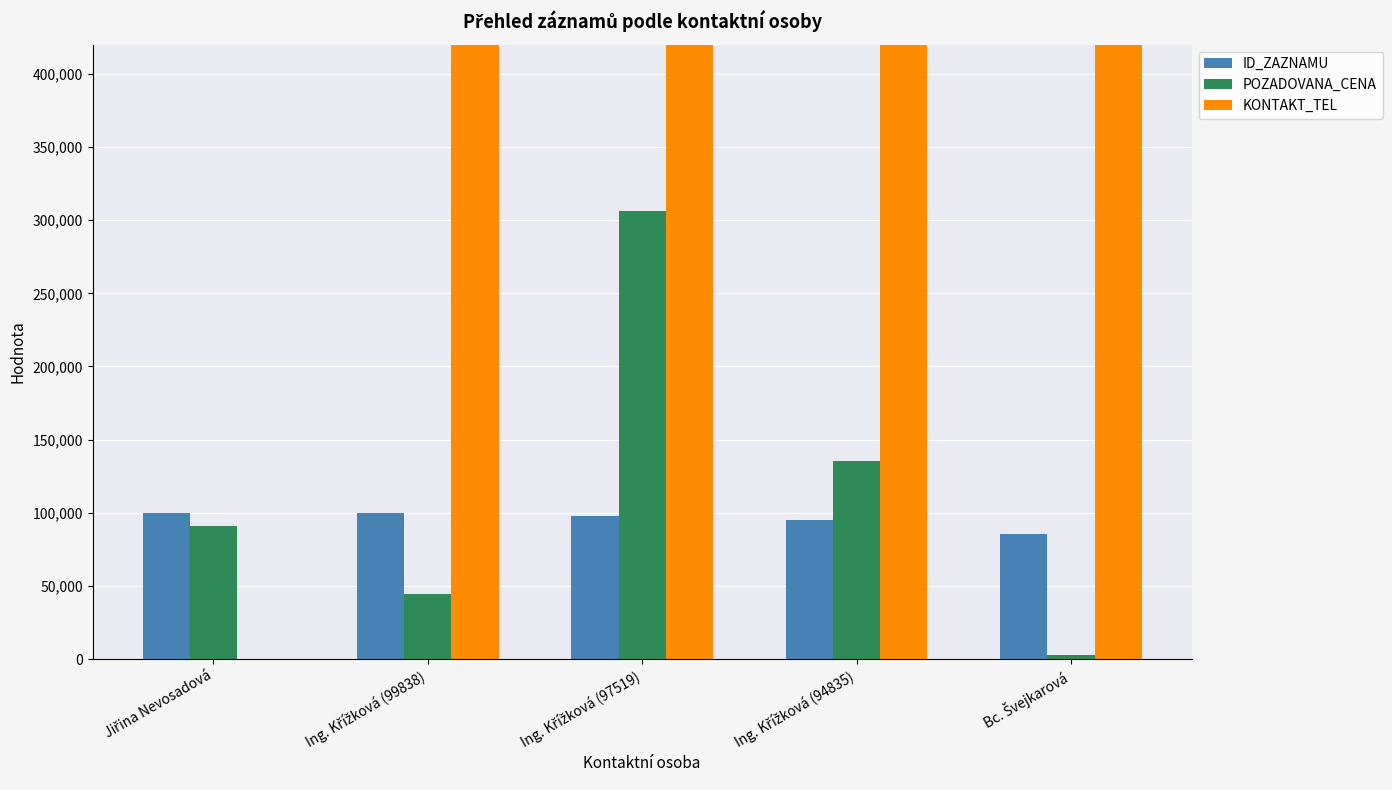

Reading left to right, extract all data points from this chart.

ID_ZAZNAMU: Jiřina Nevosadová=100033	Ing. Křížková (99838)=99838	Ing. Křížková (97519)=97519	Ing. Křížková (94835)=94835	Bc. Švejkarová=85572
POZADOVANA_CENA: Jiřina Nevosadová=91000	Ing. Křížková (99838)=44268	Ing. Křížková (97519)=306000	Ing. Křížková (94835)=135680	Bc. Švejkarová=2980
KONTAKT_TEL: Jiřina Nevosadová=0	Ing. Křížková (99838)=387683171	Ing. Křížková (97519)=387683171	Ing. Křížková (94835)=387683171	Bc. Švejkarová=387683178